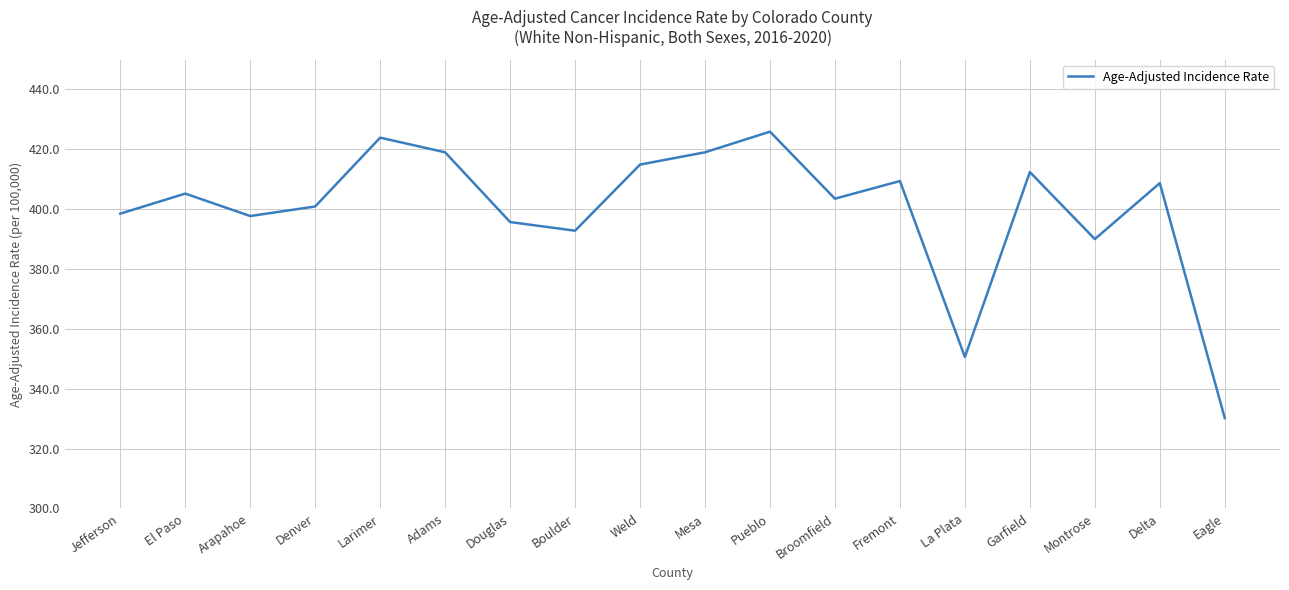

What is the maximum value shown in the chart?

425.9